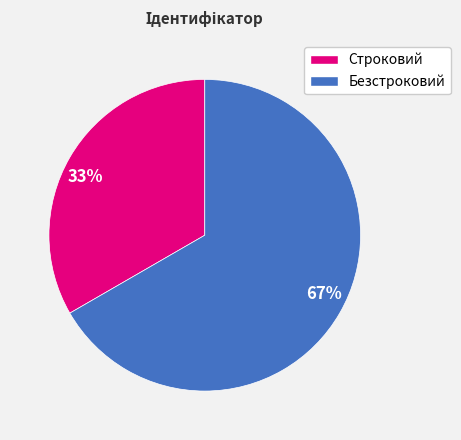

Is it true that 67% is 59% of the pie?

False